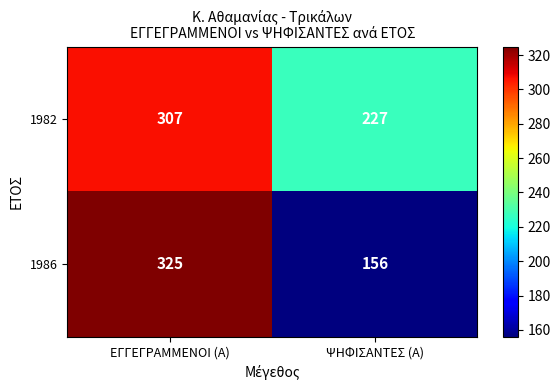

Is it true that 1986 equals 325 at ΕΓΓΕΓΡΑΜΜΕΝΟΙ (Α)?

True